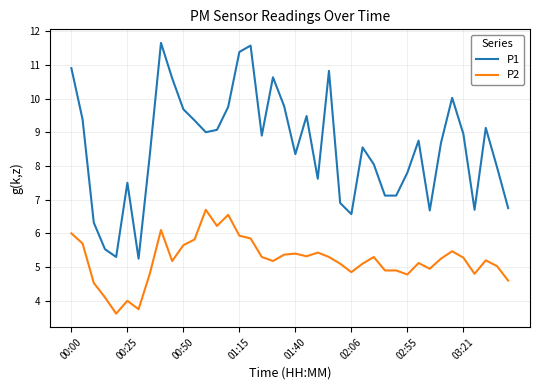

What are all the series names shown in the legend?

P1, P2